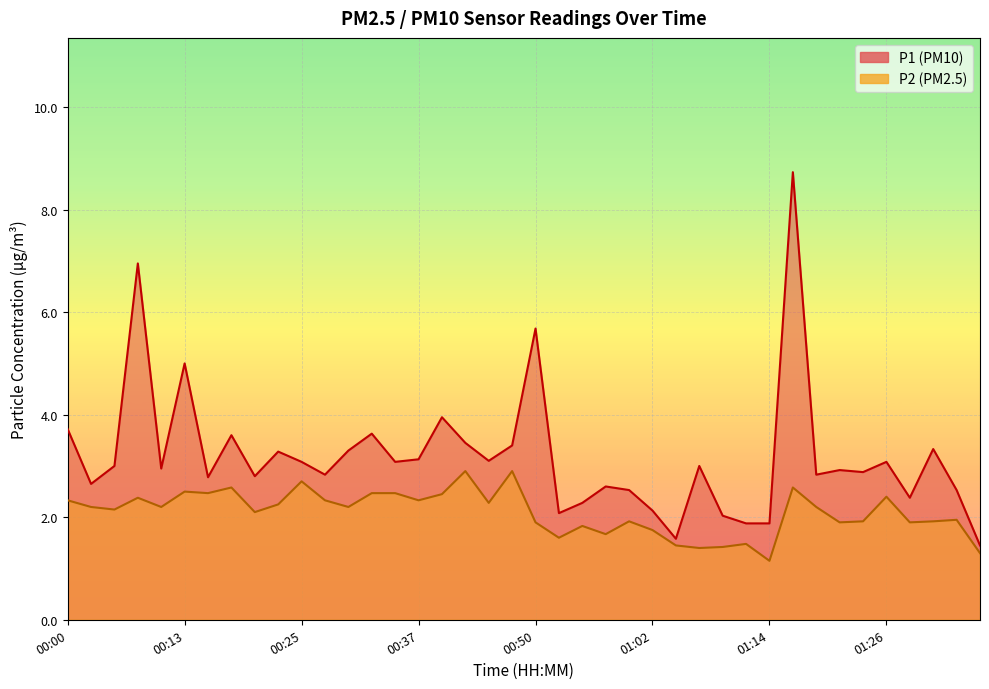

Which category has the highest value across all series?

01:17